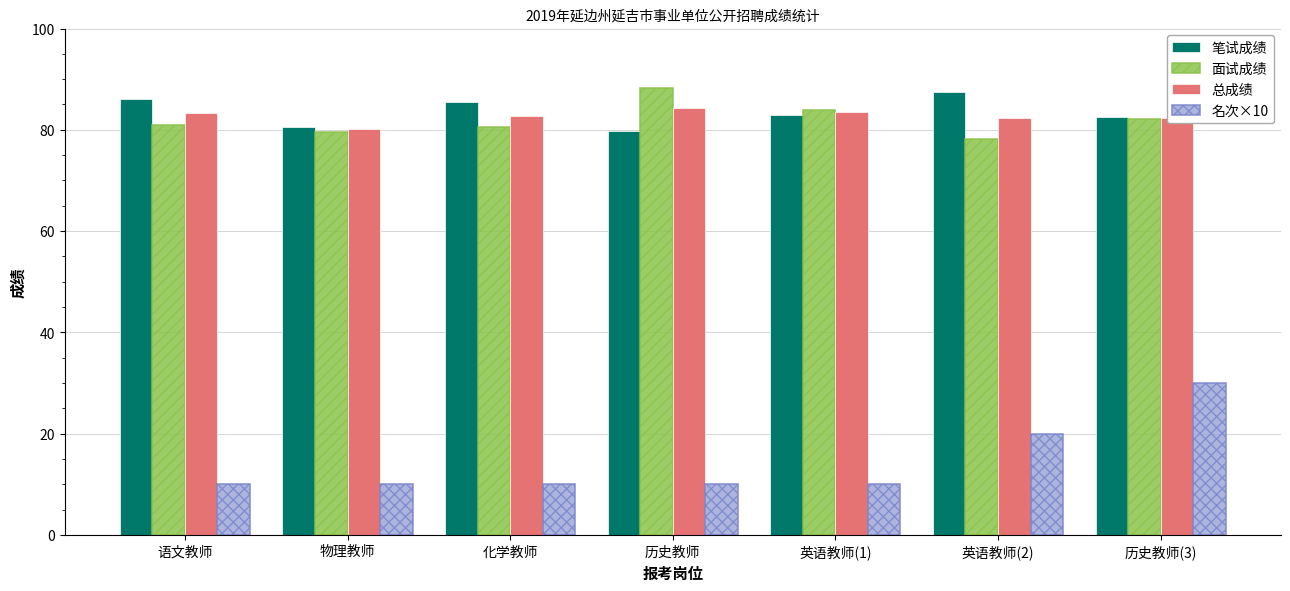

What is the difference between the highest and lowest values at 历史教师(3)?

52.6